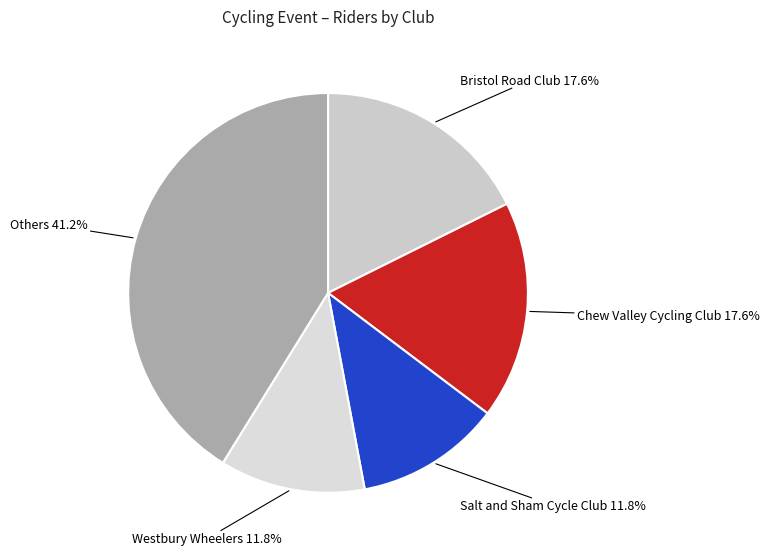

Between Chew Valley Cycling Club and Salt and Sham Cycle Club, which is larger?

Chew Valley Cycling Club